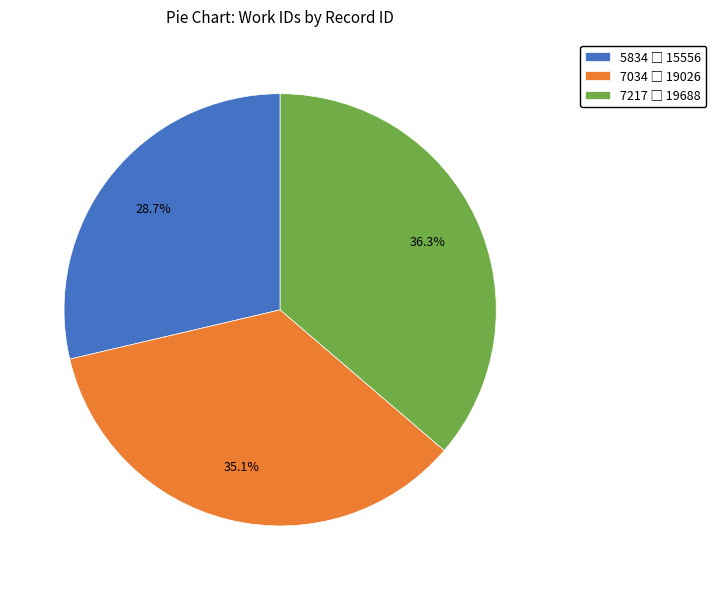

True or false: 7217 accounts for 42% of the total.

False